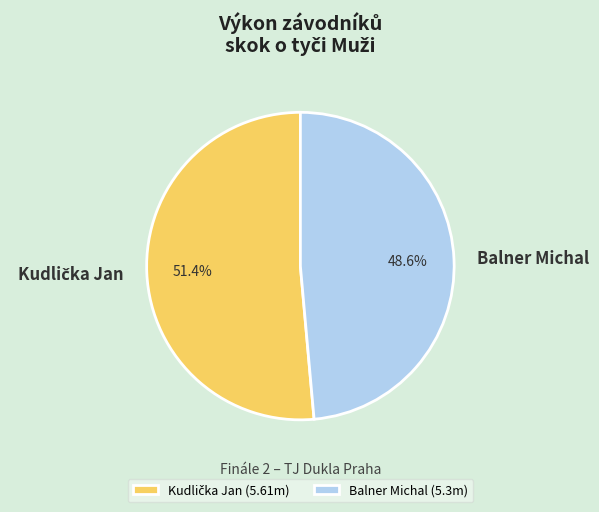

Does any single category account for the majority?

Yes